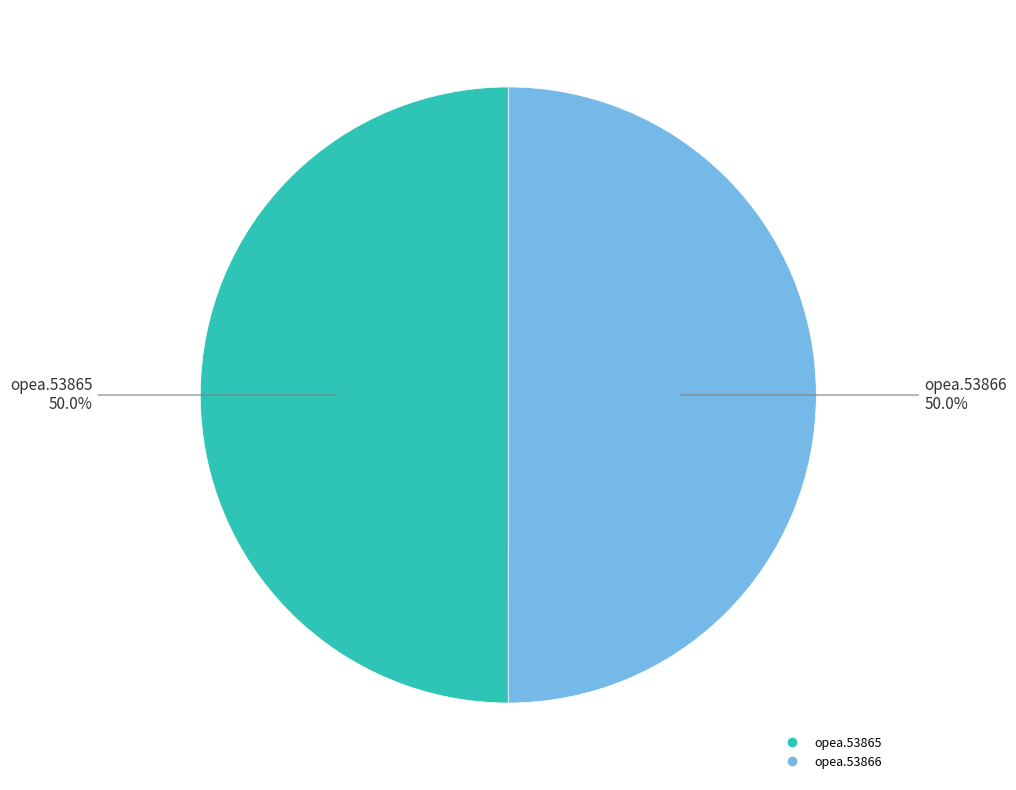

The opea.53866 slice represents 37% of the pie. True or false?

False